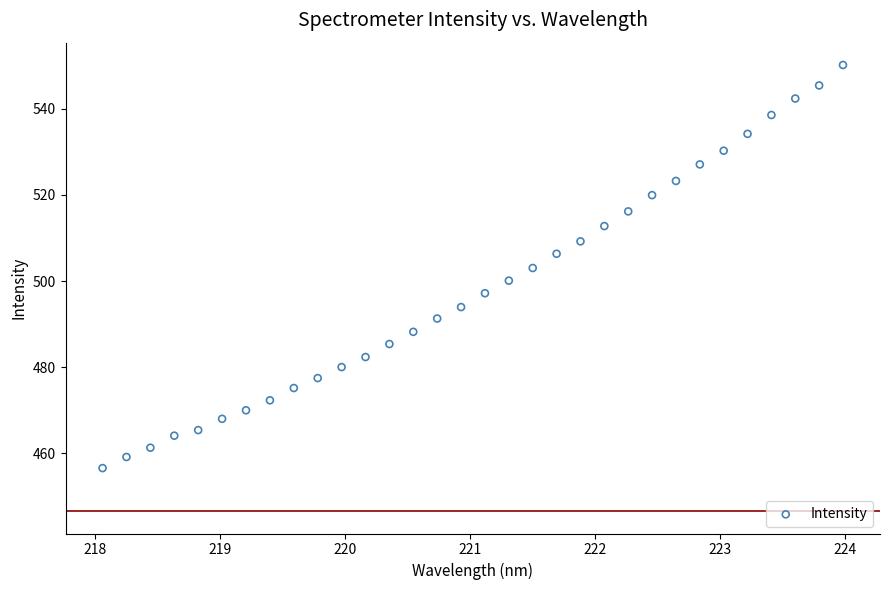

What is the range of Y values (max minus min)?

93.6